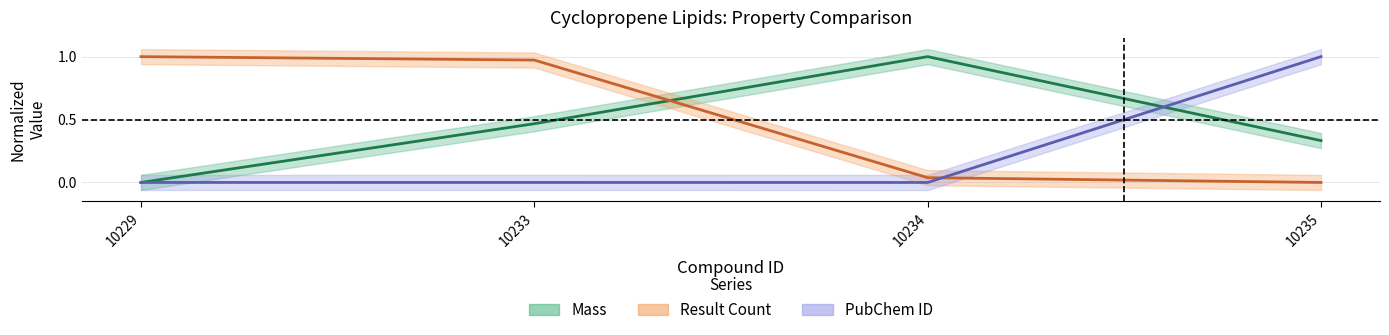

Does the chart have visible grid lines?

Yes